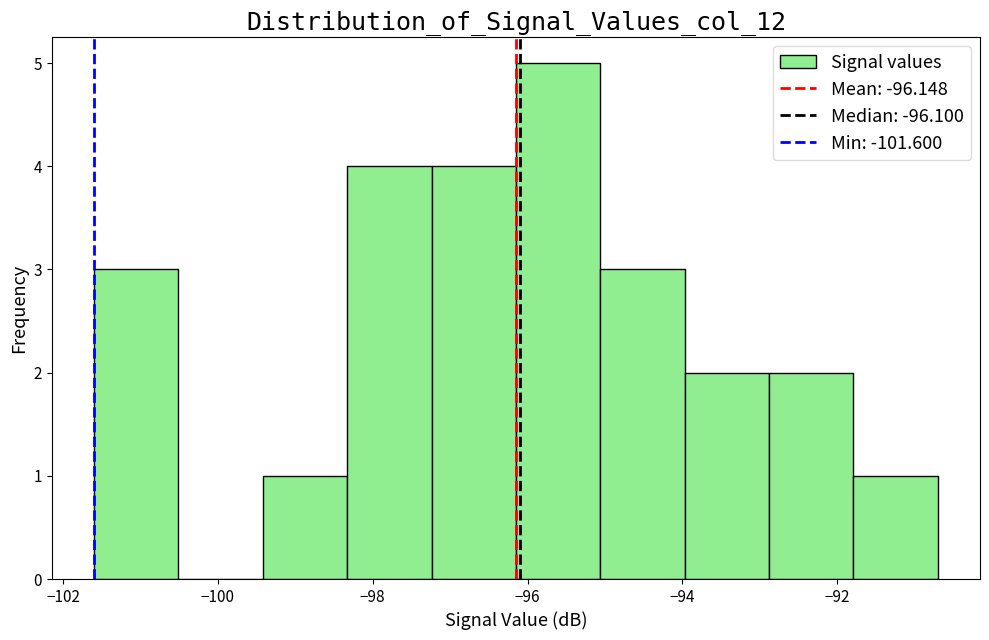

Reading left to right, list every bar in this chart as the range it spans on the x-axis followed by its height. Neither the bar edges nor the heights are printed on the chart, so give them approximately, as read against the axes.

-101.6 to -100.6: 3
-100.6 to -99.4: 0
-99.4 to -98.4: 1
-98.4 to -97.2: 4
-97.2 to -96.2: 4
-96.2 to -95.0: 5
-95.0 to -94.0: 3
-94.0 to -92.8: 2
-92.8 to -91.8: 2
-91.8 to -90.6: 1